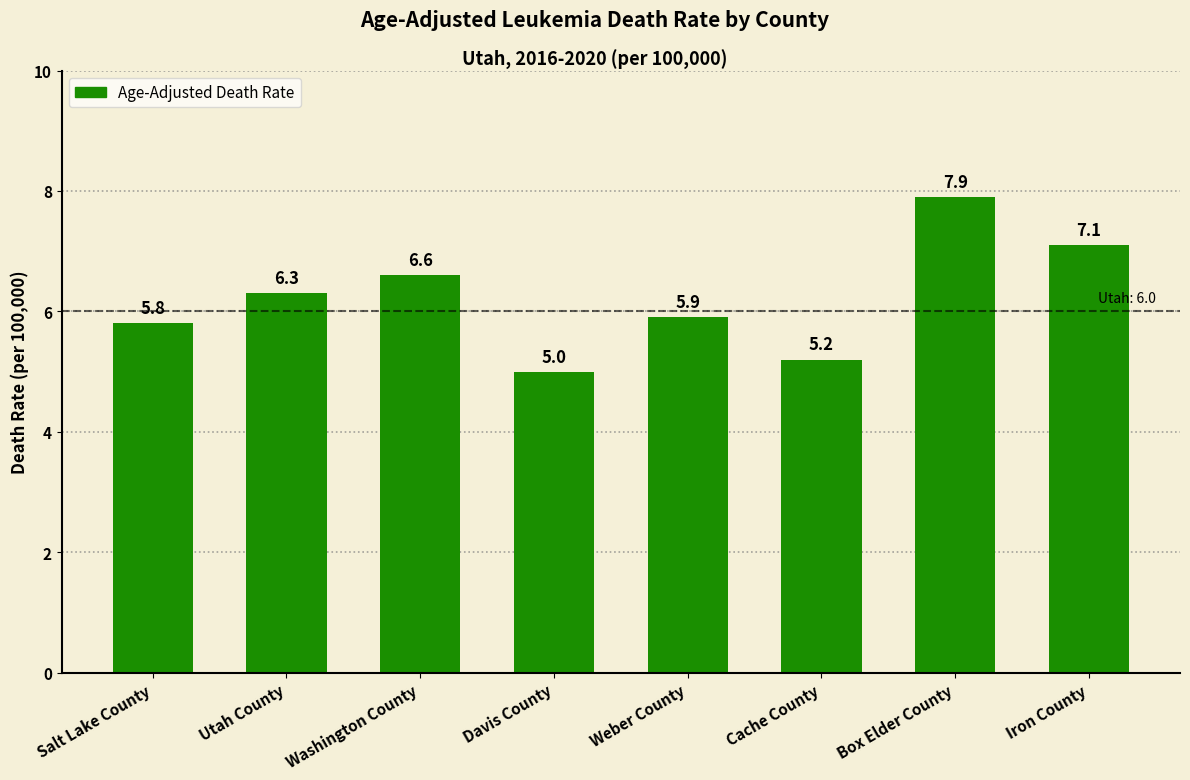

Reading left to right, transcribe all the data shown in this chart.

5.8	6.3	6.6	5.0	5.9	5.2	7.9	7.1